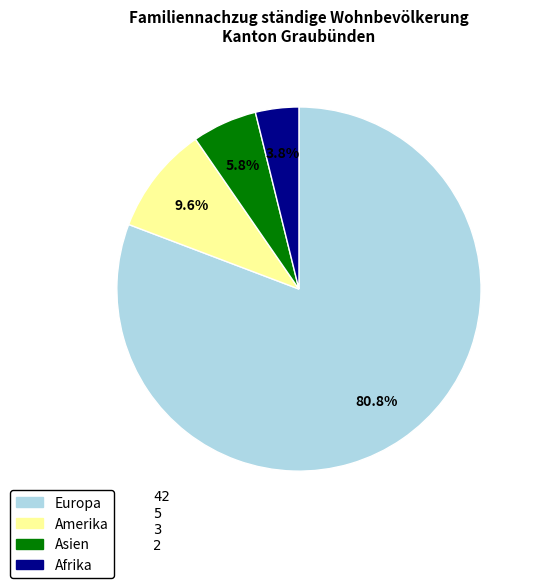

What percentage do Europa and Amerika together represent?

90.4%